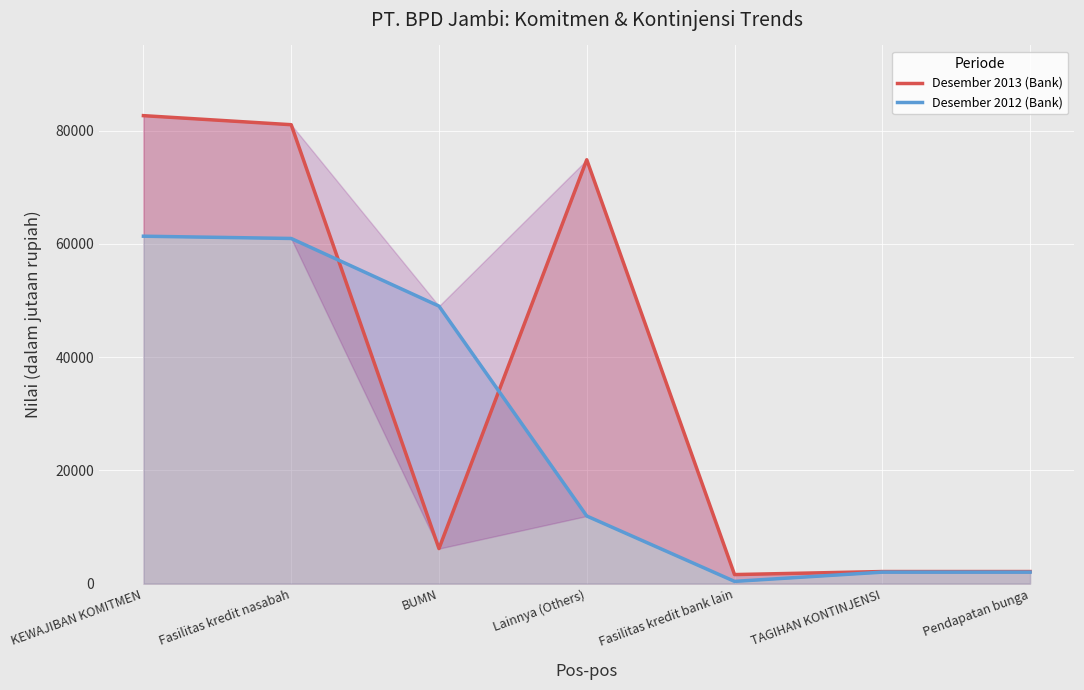

What is the approximate value of Desember 2012 (Bank) at Fasilitas kredit bank lain, to the nearest 10?

400